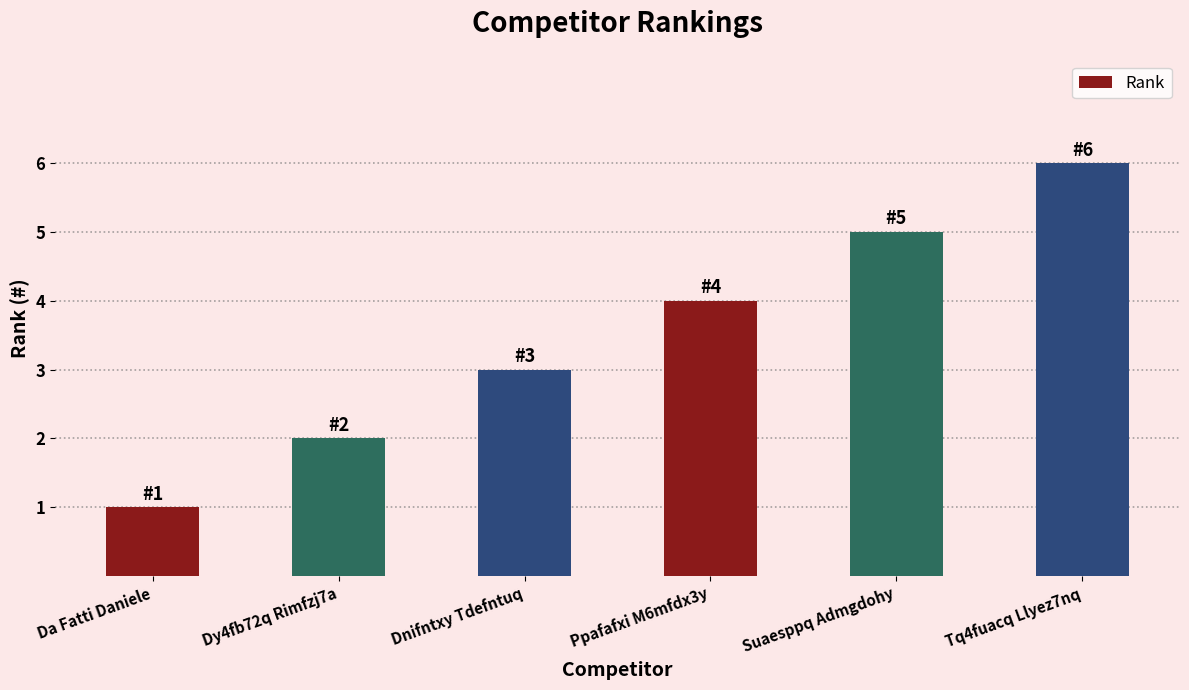

Rank the categories by value from highest to lowest.

Tq4fuacq Llyez7nq, Suaesppq Admgdohy, Ppafafxi M6mfdx3y, Dnifntxy Tdefntuq, Dy4fb72q Rimfzj7a, Da Fatti Daniele